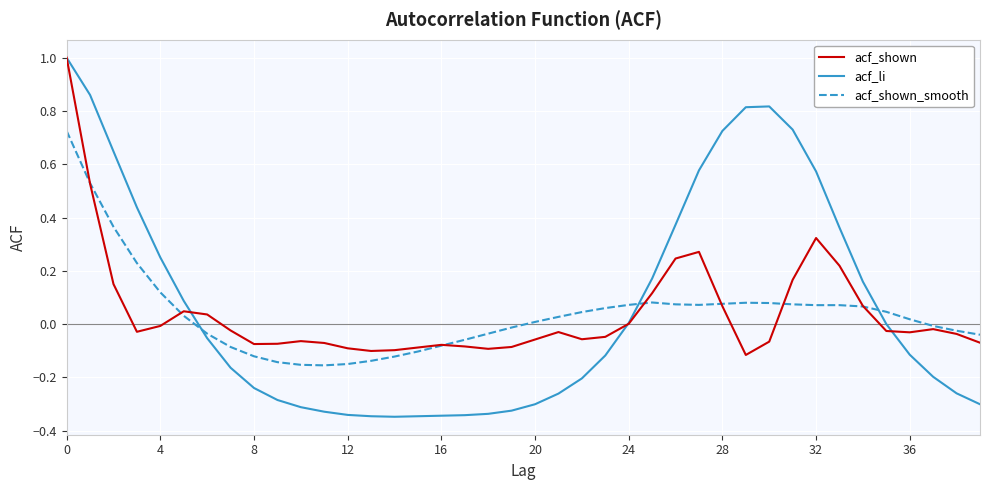

What is the maximum value for acf_li?

1.0